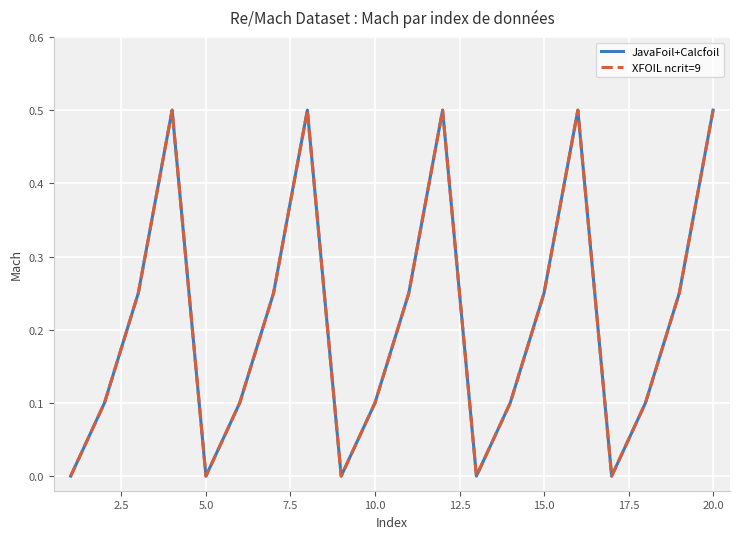

Is this an area chart (filled region under the line)?

No